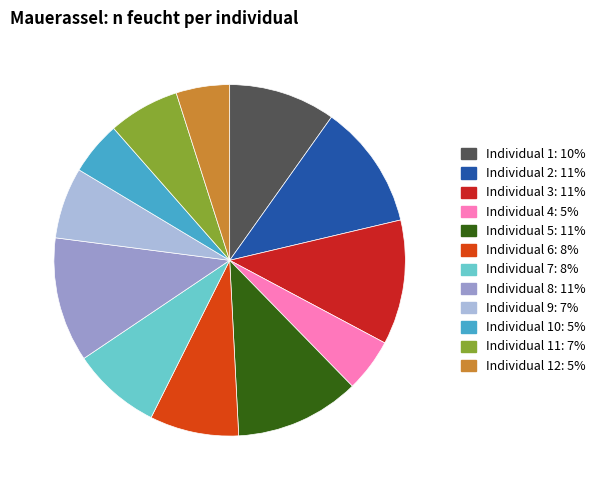

True or false: Individual 4: 5% accounts for 5% of the total.

True